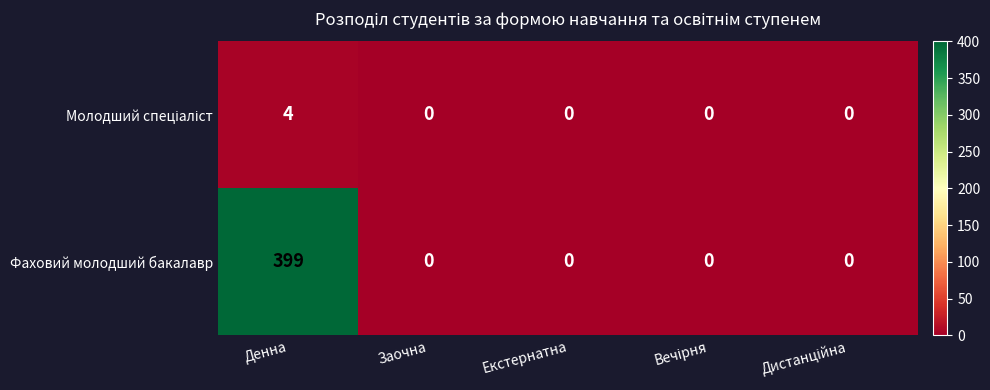

Which series has the largest total across all categories?

Фаховий молодший бакалавр